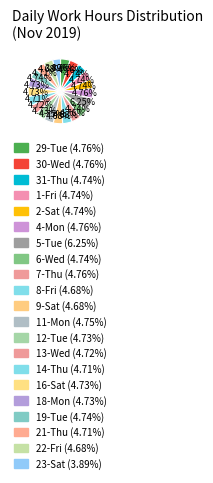

How many segments does this pie chart have?

21